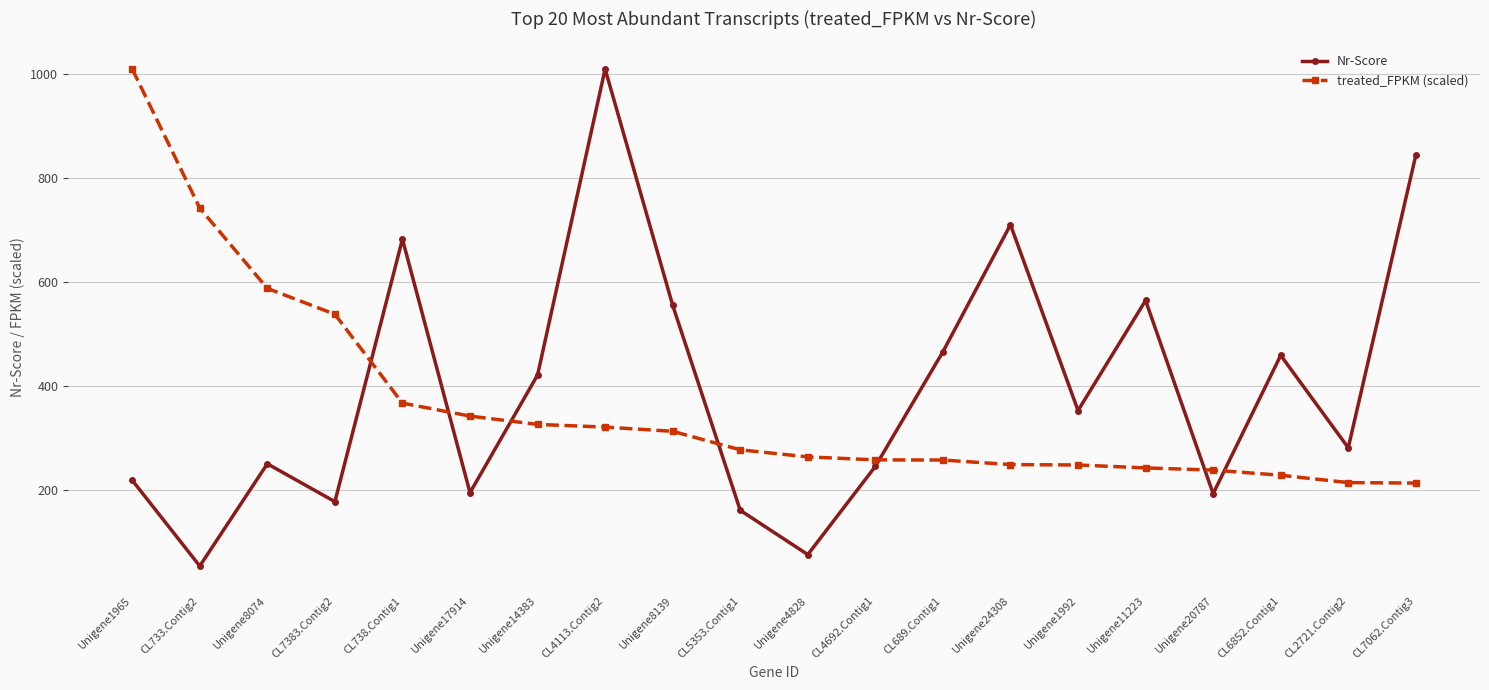

What is the label of the 10th point from the left?

CL5353.Contig1